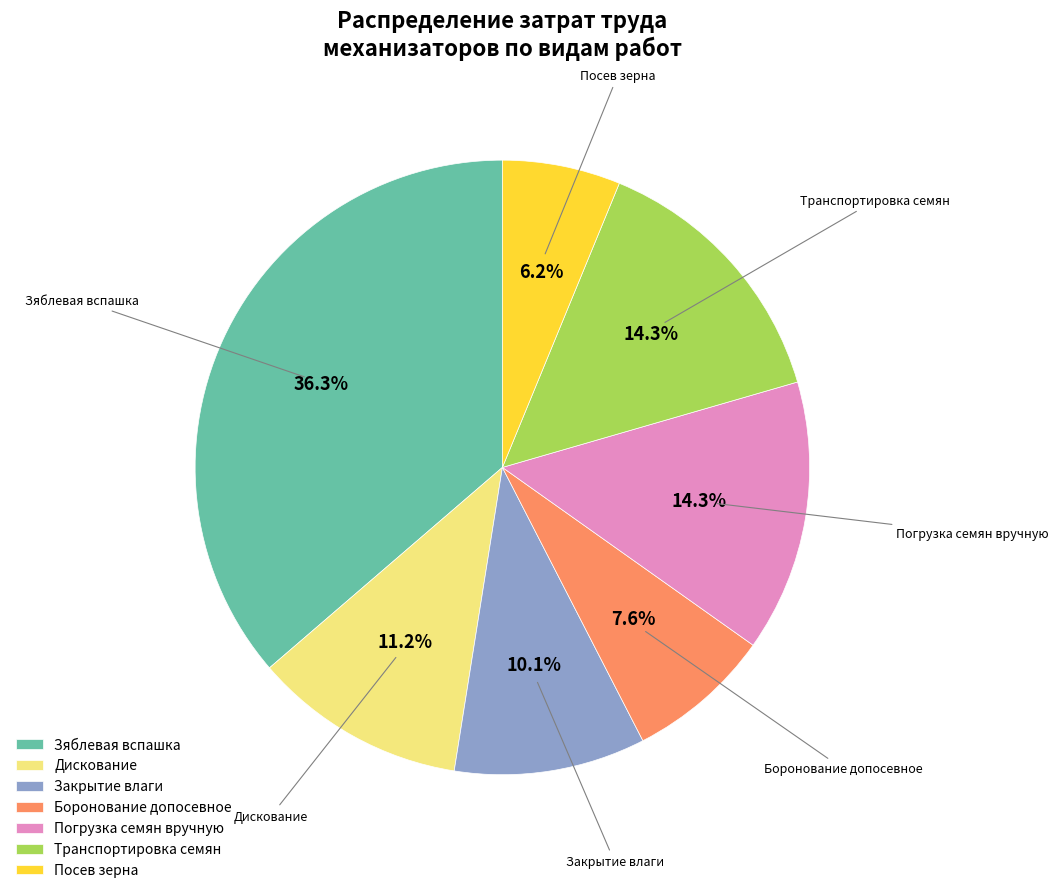

Does Дискование account for over 50% of the chart?

No